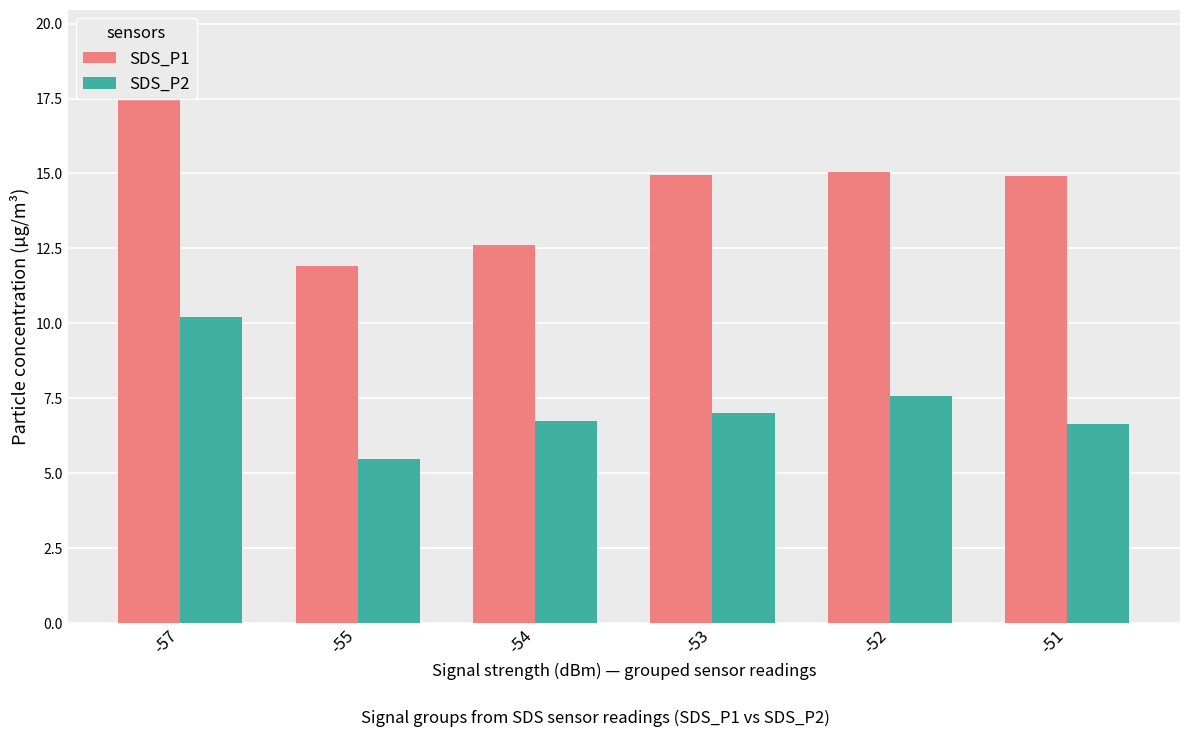

What is the value of the SDS_P2 bar at the 3rd from the left?

6.8